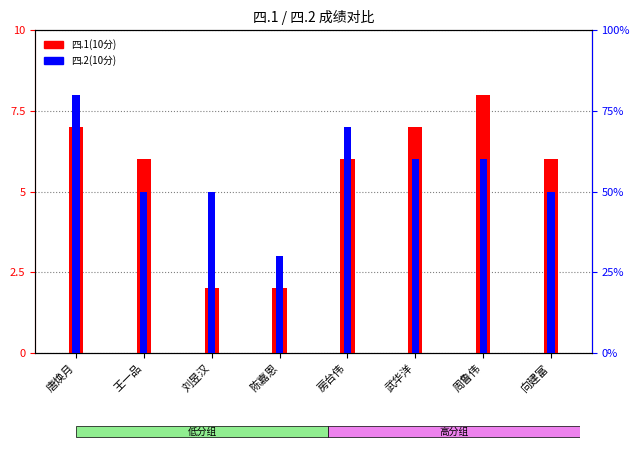

Reading left to right, transcribe all the data shown in this chart.

四.1(10分): 7	6	2	2	6	7	8	6
四.2(10分): 8	5	5	3	7	6	6	5